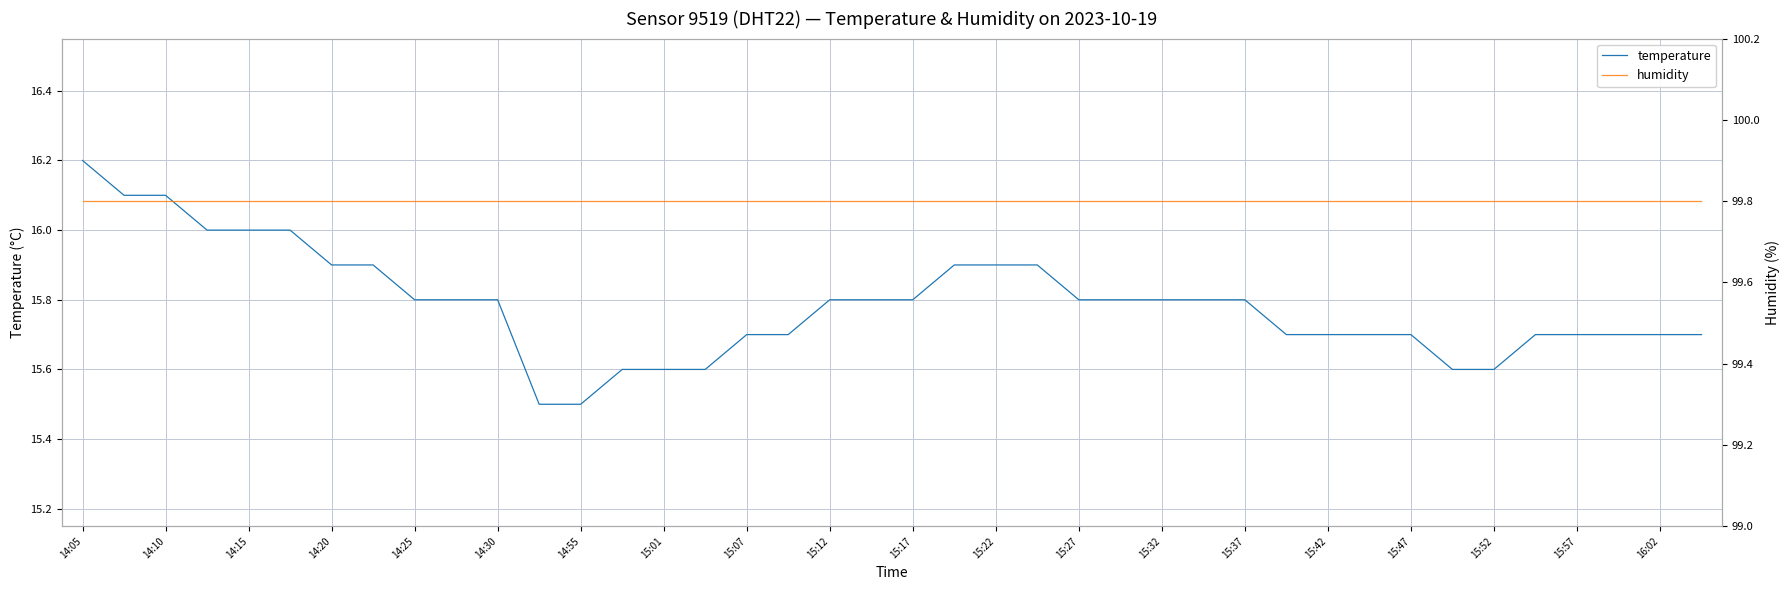

True or false: temperature and humidity intersect in this chart.

False